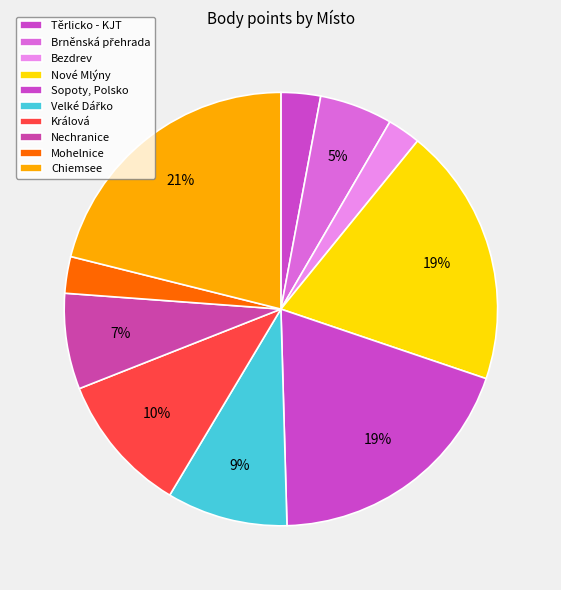

The Bezdrev slice represents 2% of the pie. True or false?

True